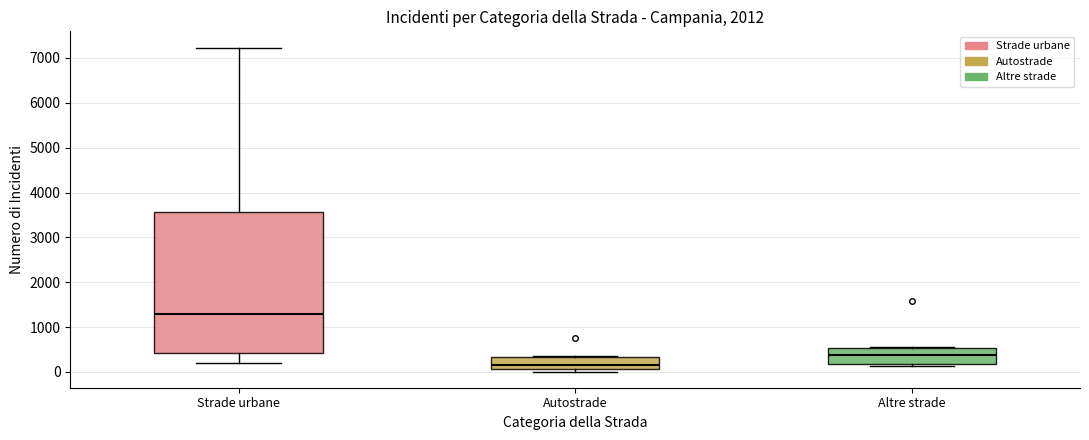

Reading left to right, transcribe this box plot: for each box, give where its median line is, the range the box spans, and where its two whiskers end, as read against the y-axis. The values are not printed on the chart, so give them approximately, as read against the axis.

Strade urbane: median 1300, box 400 to 3600, whiskers 200 to 7200
Autostrade: median 200, box 100 to 300, whiskers 0 to 400
Altre strade: median 400, box 200 to 500, whiskers 100 to 600